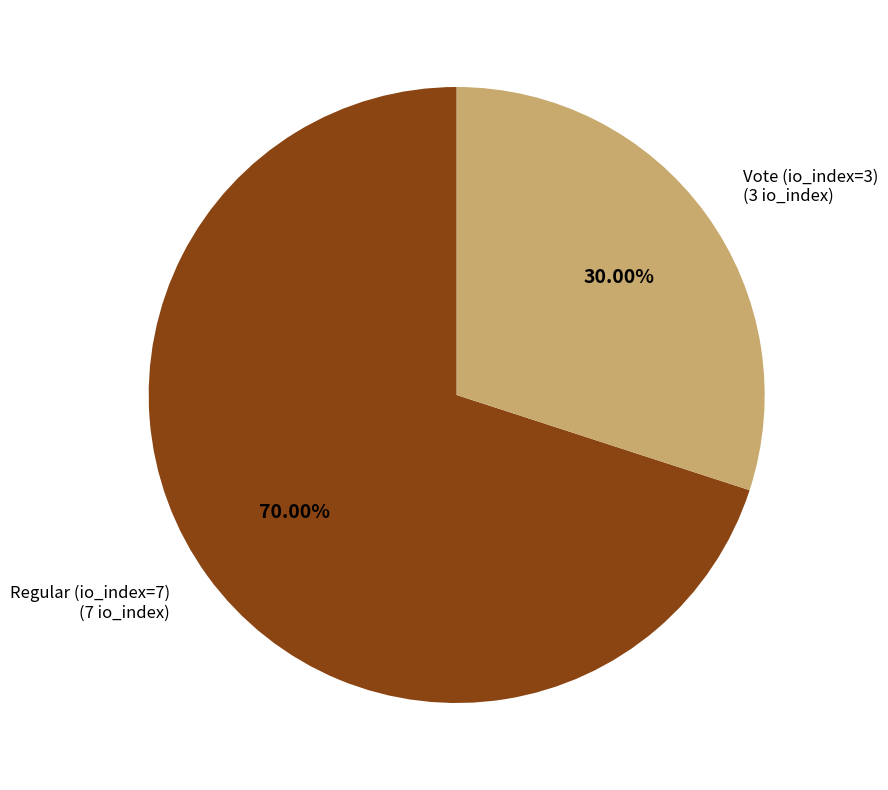

Does Regular (io_index=7) represent more than half of the total?

Yes